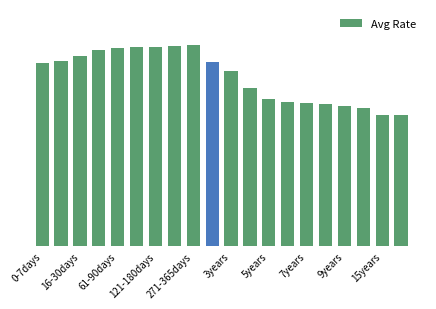

Are the bars horizontal?

No